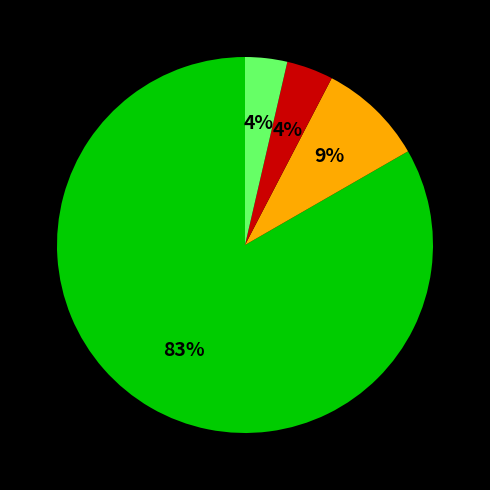

Is there any slice that represents more than half of the pie?

Yes